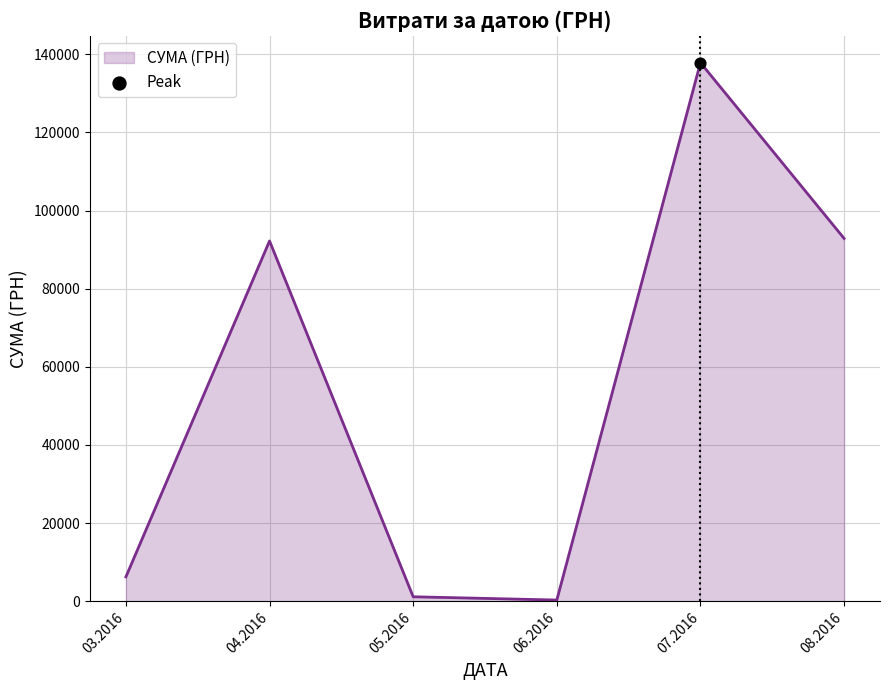

What is the difference between the second highest and minimum values?

92556.7